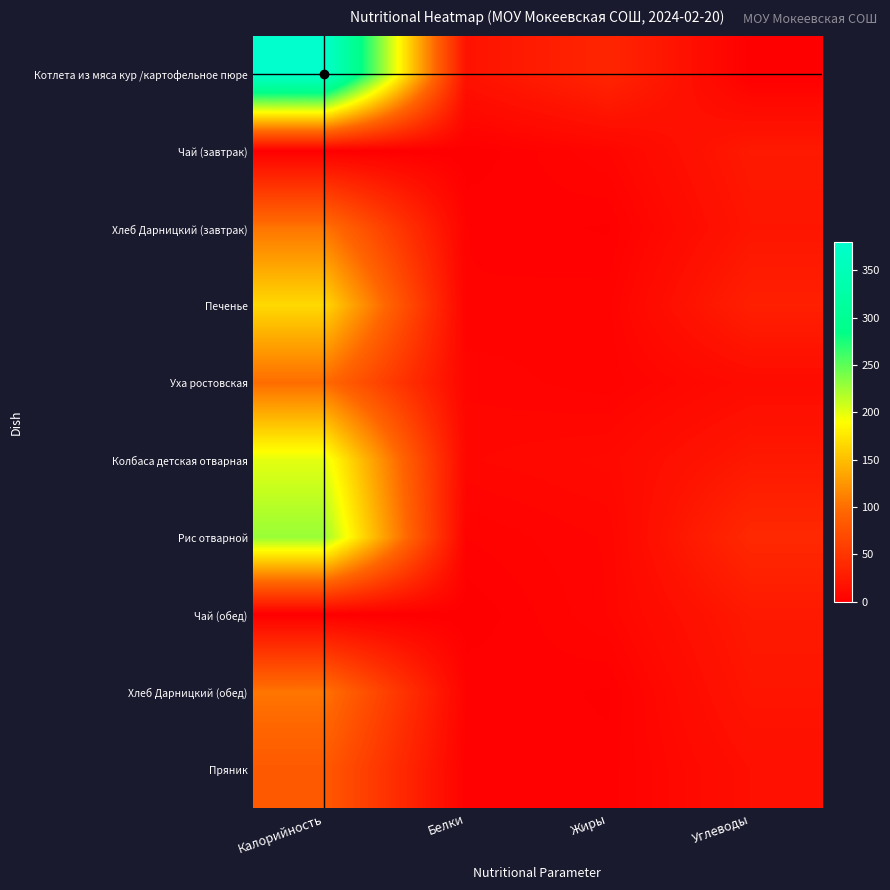

Rank the series at Белки from highest to lowest value.

Котлета из мяса кур /картофельное пюре, Колбаса детская отварная, Уха ростовская, Хлеб Дарницкий (завтрак), Печенье, Рис отварной, Хлеб Дарницкий (обед), Пряник, Чай (завтрак), Чай (обед)